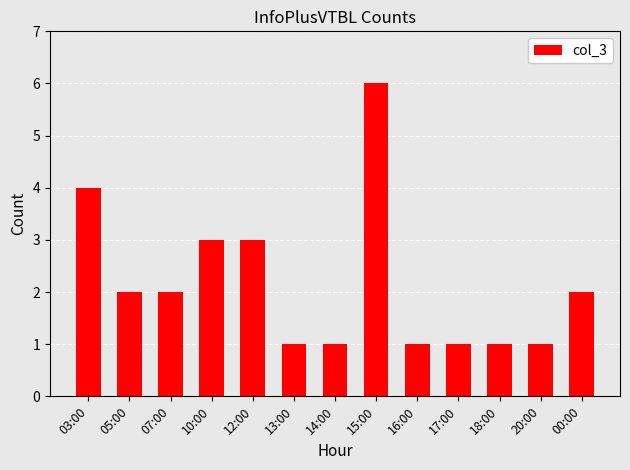

Is it true that the value at 00:00 is 2?

True